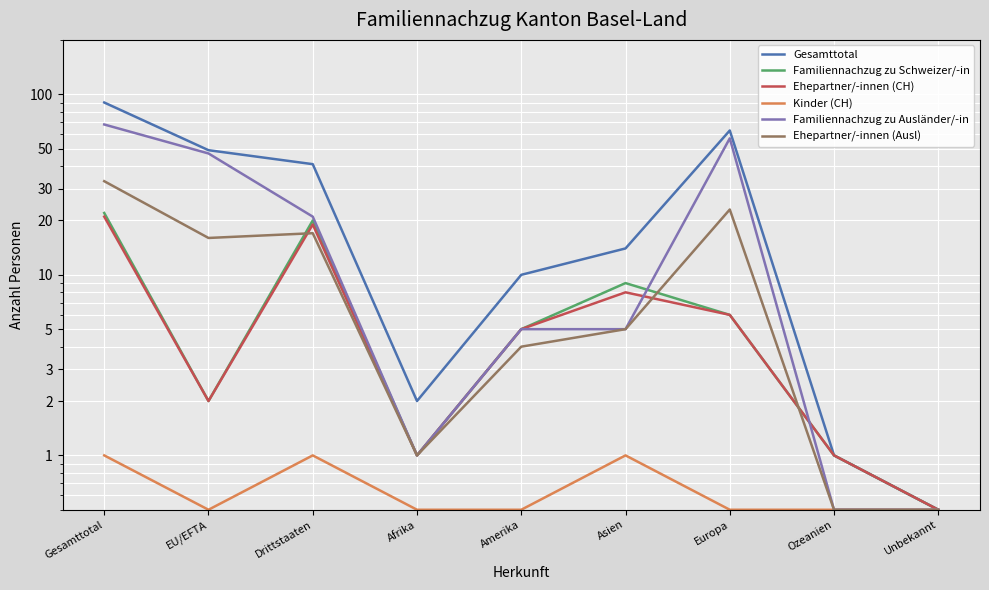

What position from the right is Gesamttotal?

9